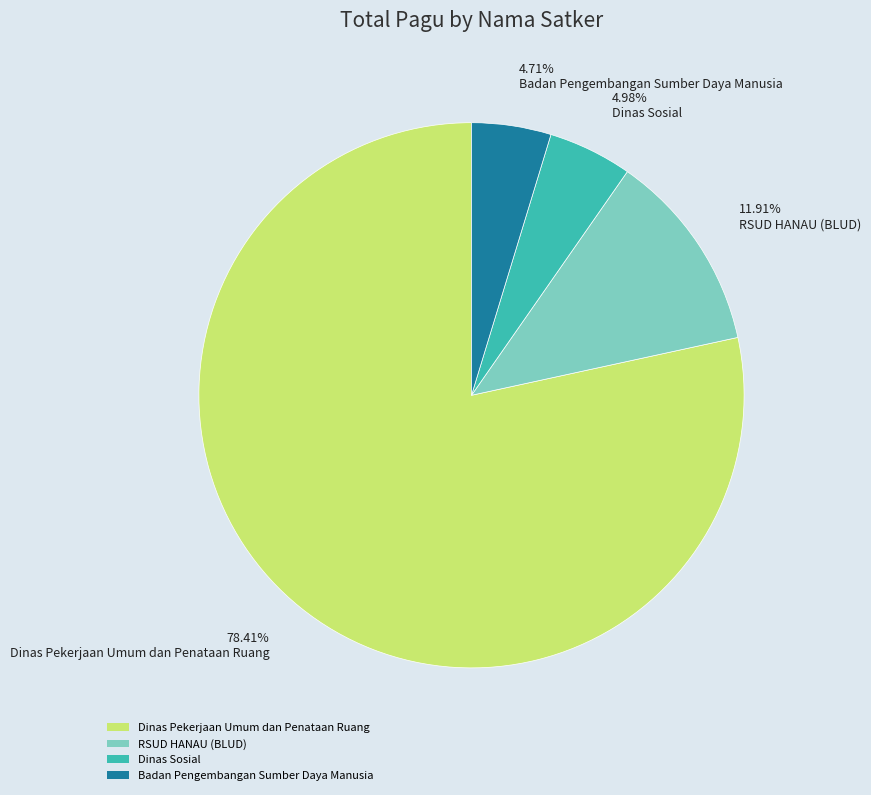

Does Badan Pengembangan Sumber Daya Manusia represent more than half of the total?

No